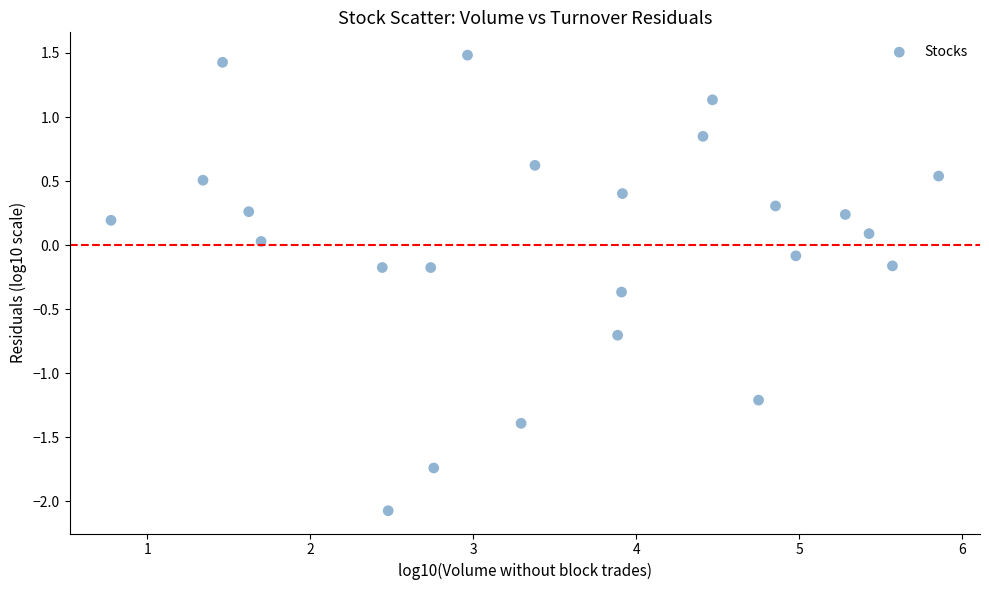

How many points are shown in the scatter plot?

24